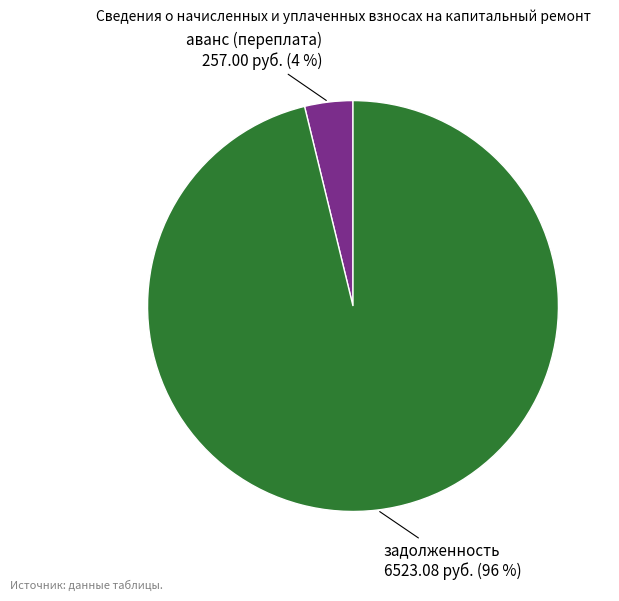

To the nearest percent, what is the difference between the largest and smallest slice percentages?

92%